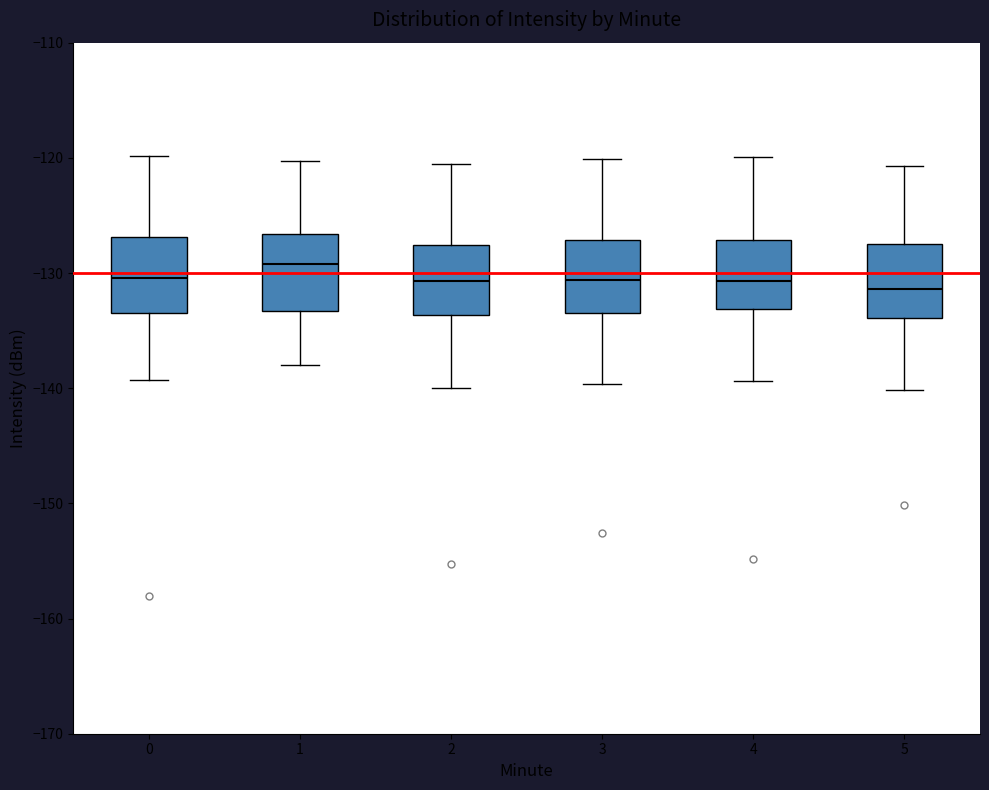

Where does the lower whisker of the box at x = 1 end on the y-axis? The values are not printed on the chart, so give them approximately, as read against the axis.

-138